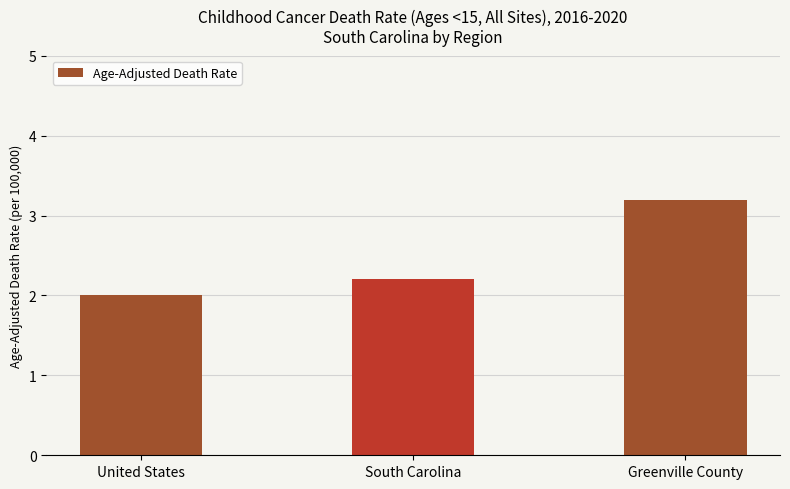

At which label is the value closest to 2?

United States